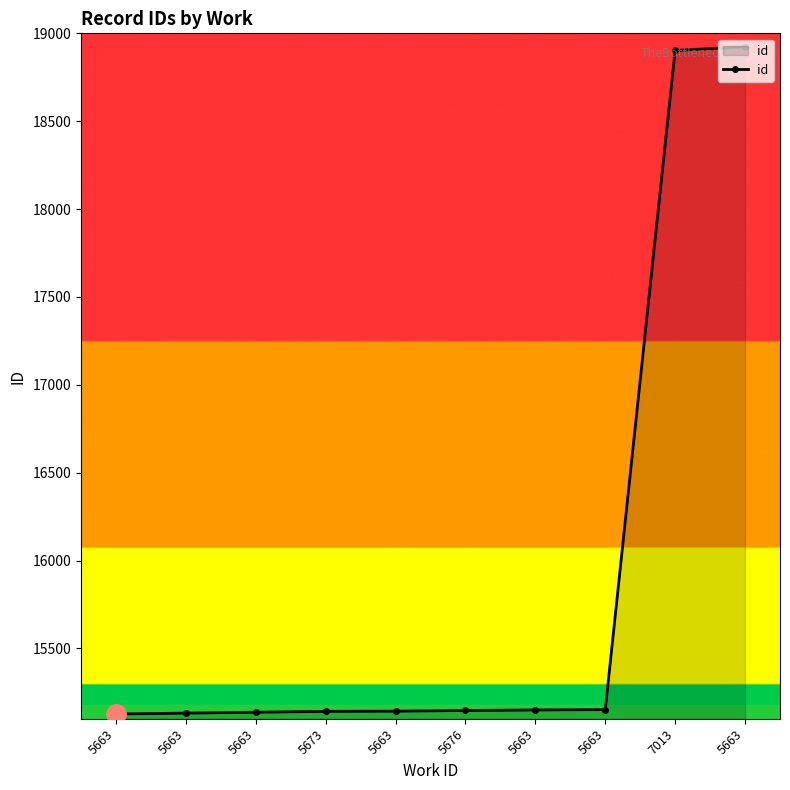

True or false: the data shows 4573 at 5663.

False